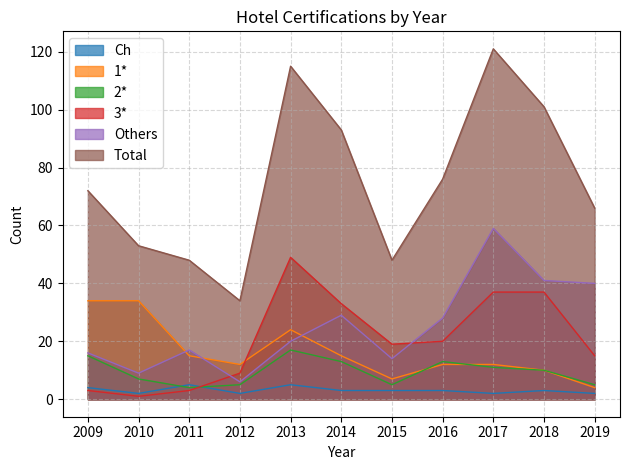

What is the difference between the maximum and minimum values in the Ch series?

3